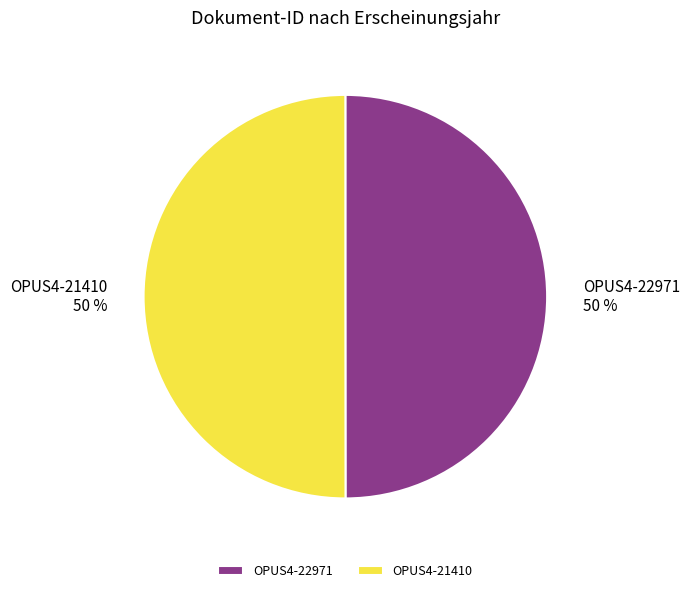

How many segments does this pie chart have?

2